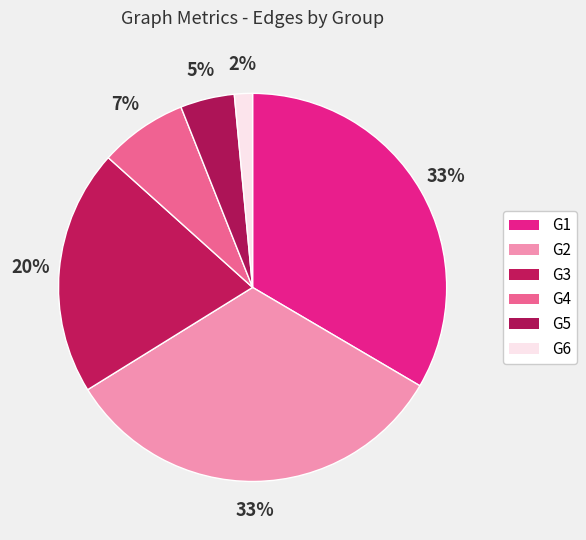

Is the sum of G5 and G2 greater than half?

No